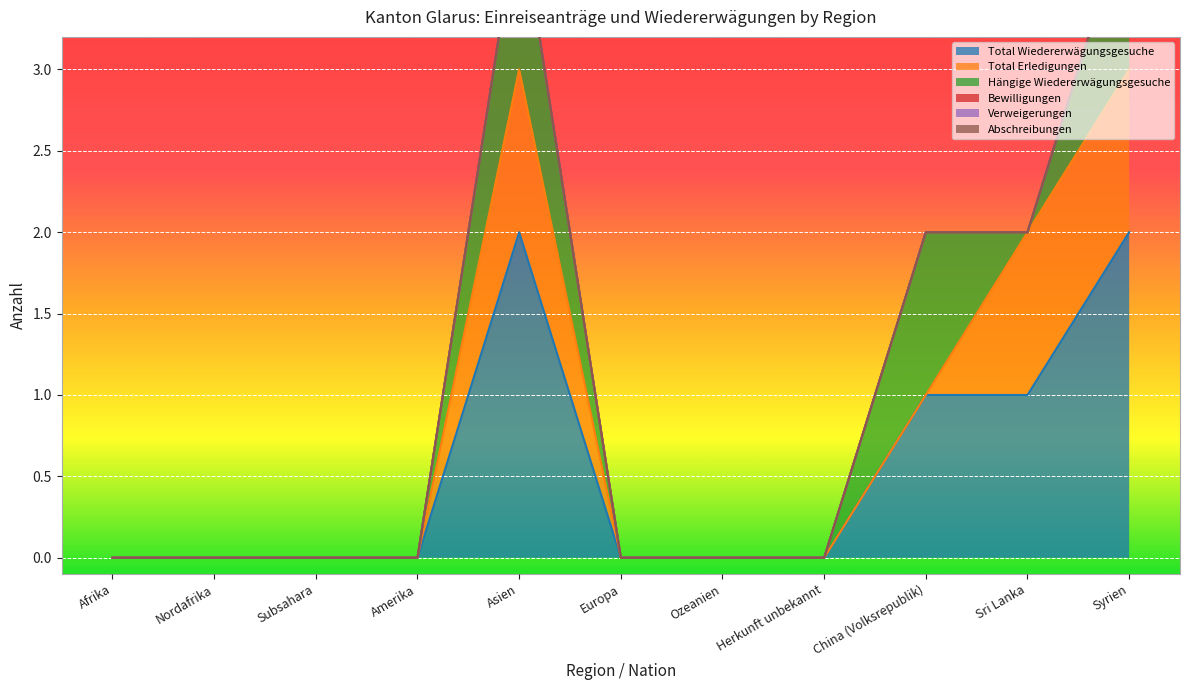

Reading right to left, list all the values displayed in this chart.

Total Wiedererwägungsgesuche: 2	1	1	0	0	0	2	0	0	0	0
Total Erledigungen: 1	1	0	0	0	0	1	0	0	0	0
Hängige Wiedererwägungsgesuche: 1	0	1	0	0	0	1	0	0	0	0
Bewilligungen: 0	0	0	0	0	0	0	0	0	0	0
Verweigerungen: 0	0	0	0	0	0	0	0	0	0	0
Abschreibungen: 0	0	0	0	0	0	0	0	0	0	0